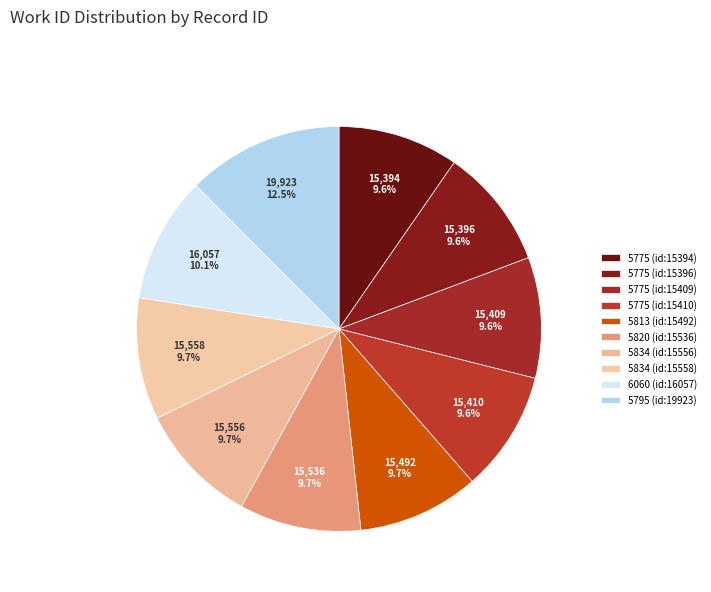

True or false: 6060 (id:16057) accounts for 10% of the total.

True